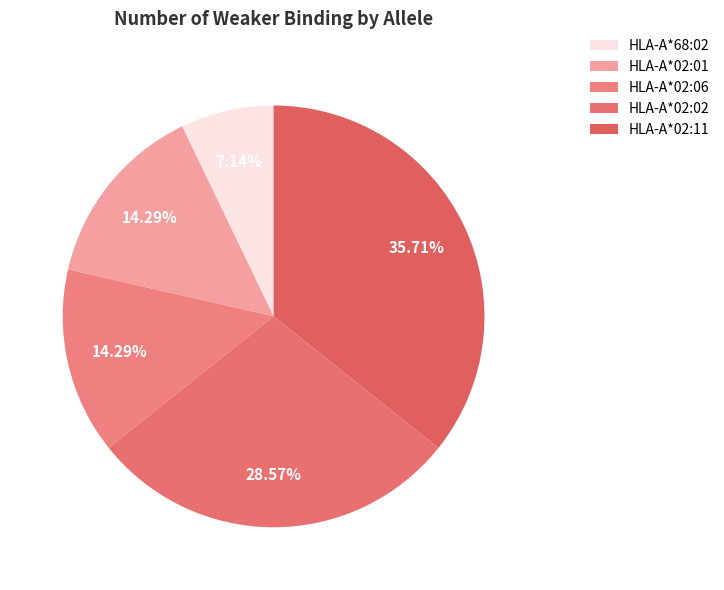

What is the ratio of the value at HLA-A*02:02 to the value at HLA-A*68:02?

4.0